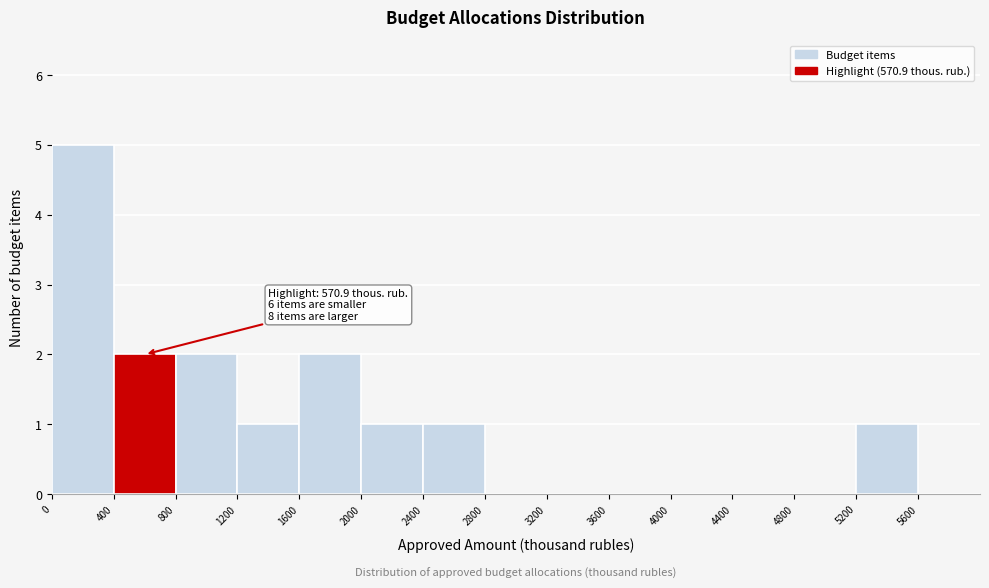

Which range on the x-axis has the tallest bar?

0 to 400